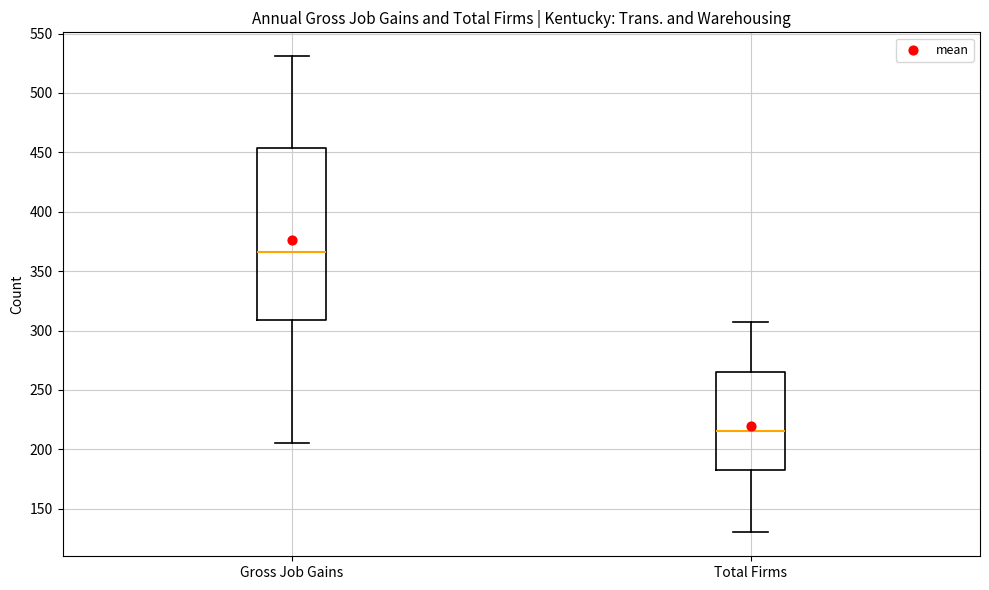

Reading left to right, transcribe this box plot: for each box, give where its median line is, the range the box spans, and where its two whiskers end, as read against the y-axis. The values are not printed on the chart, so give them approximately, as read against the axis.

Gross Job Gains: median 365, box 310 to 455, whiskers 205 to 530
Total Firms: median 215, box 185 to 265, whiskers 130 to 305